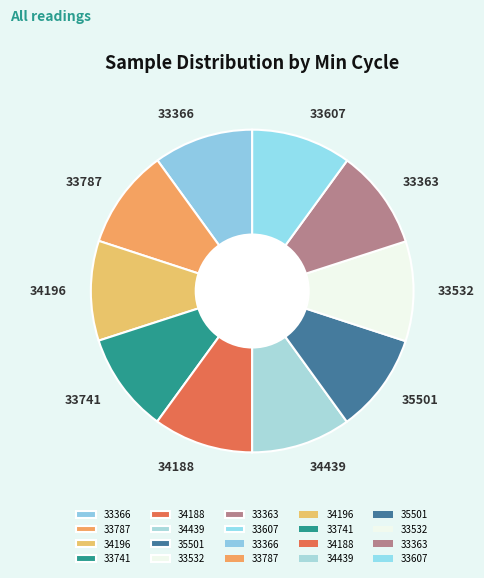

How many slices are in this pie chart?

10